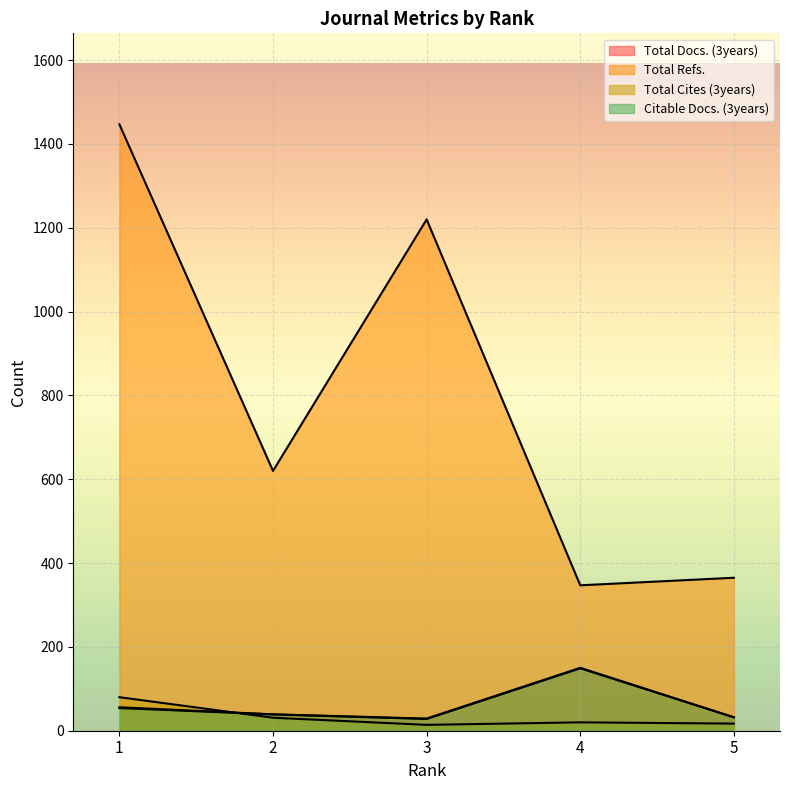

What value does the Total Docs. (3years) series have at 3?

29